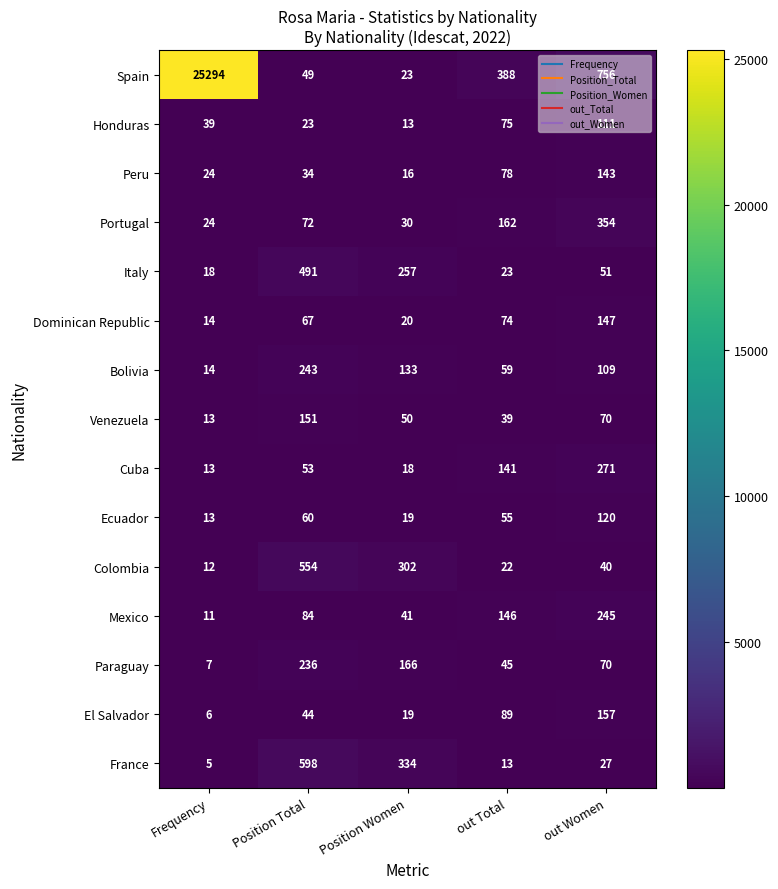

The Peru series shows 143 at out Women. True or false?

True